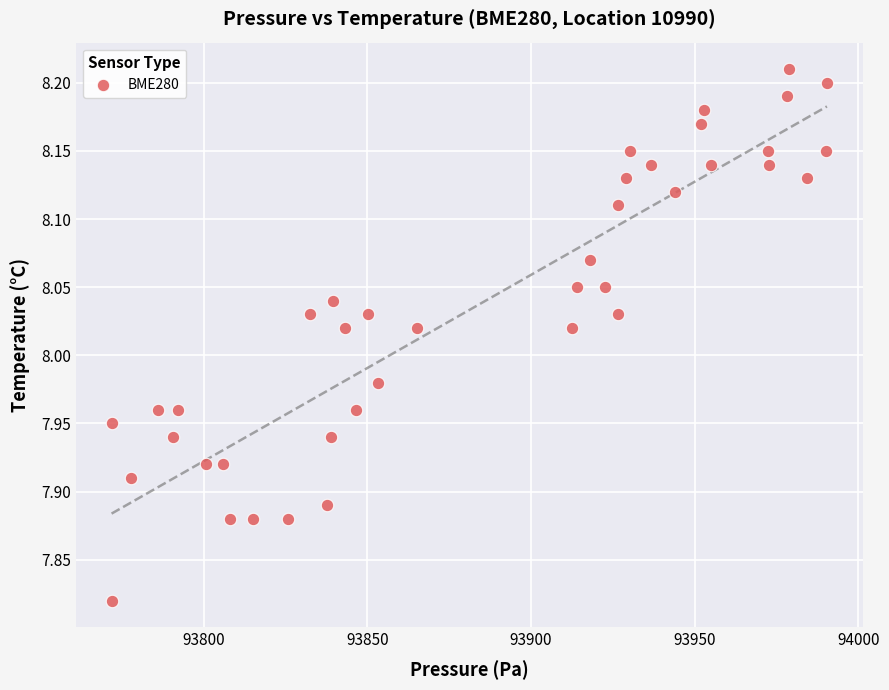

What is the range of X values (max minus min)?

218.5